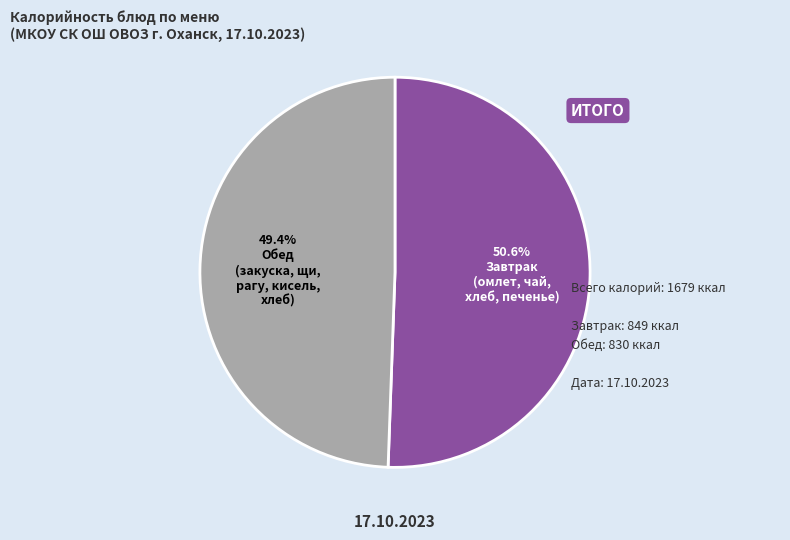

Is there any slice that represents more than half of the pie?

Yes